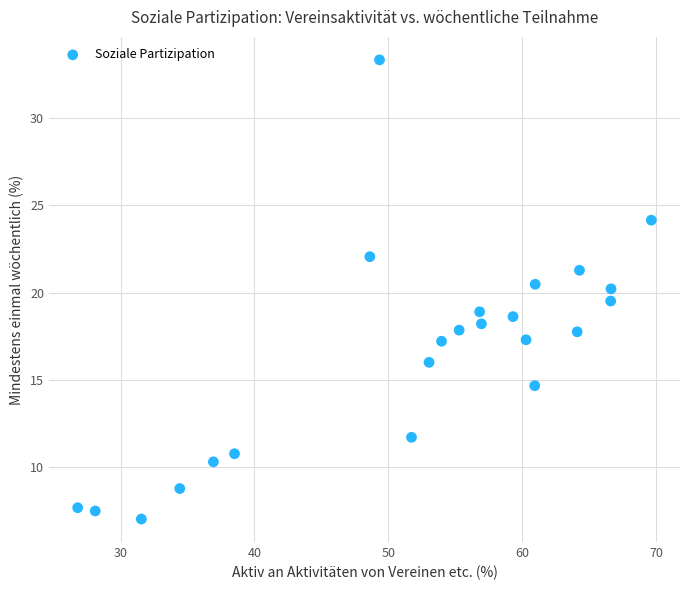

What is the range of X values (max minus min)?

42.9